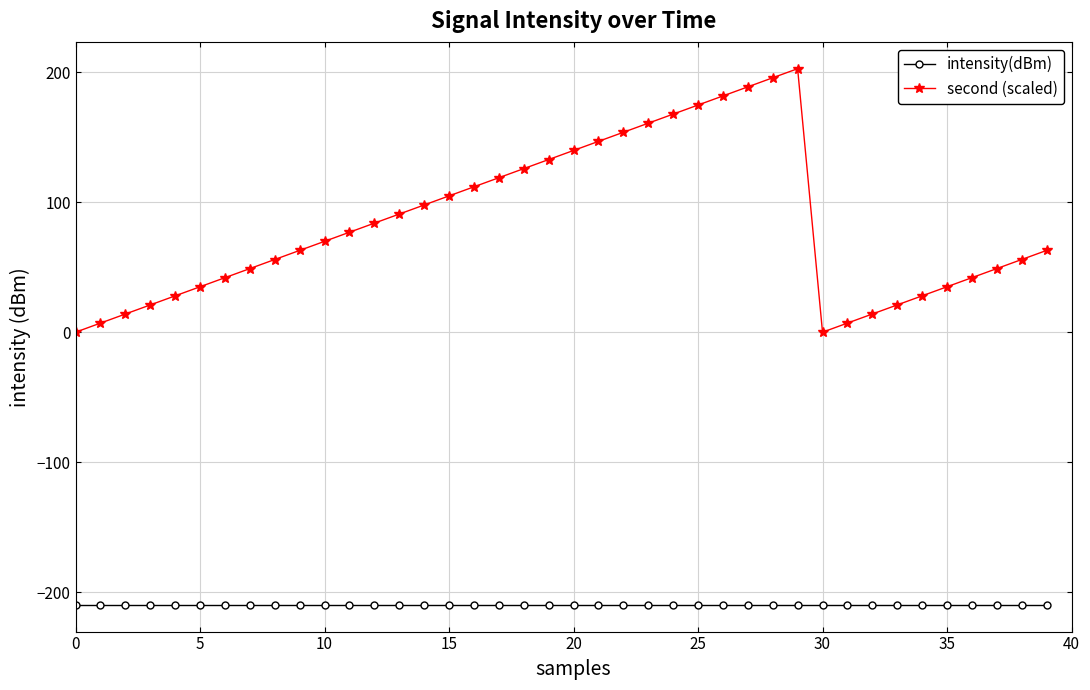

What is the average value of the second (scaled) series?

83.8